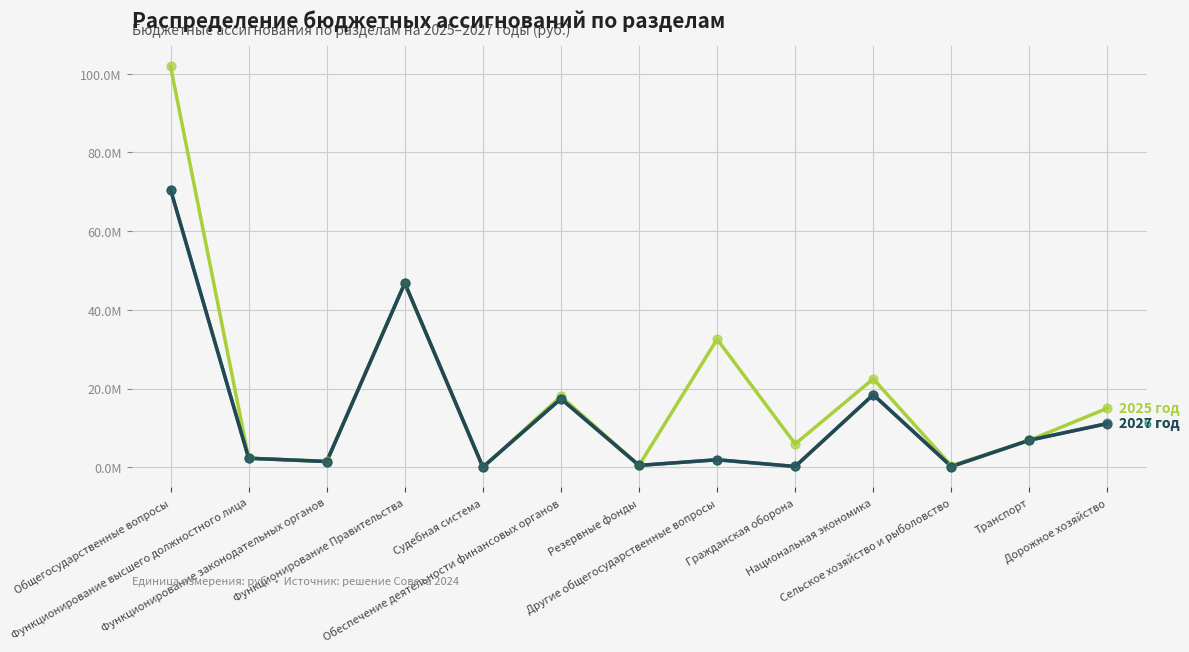

Does the chart have visible grid lines?

Yes